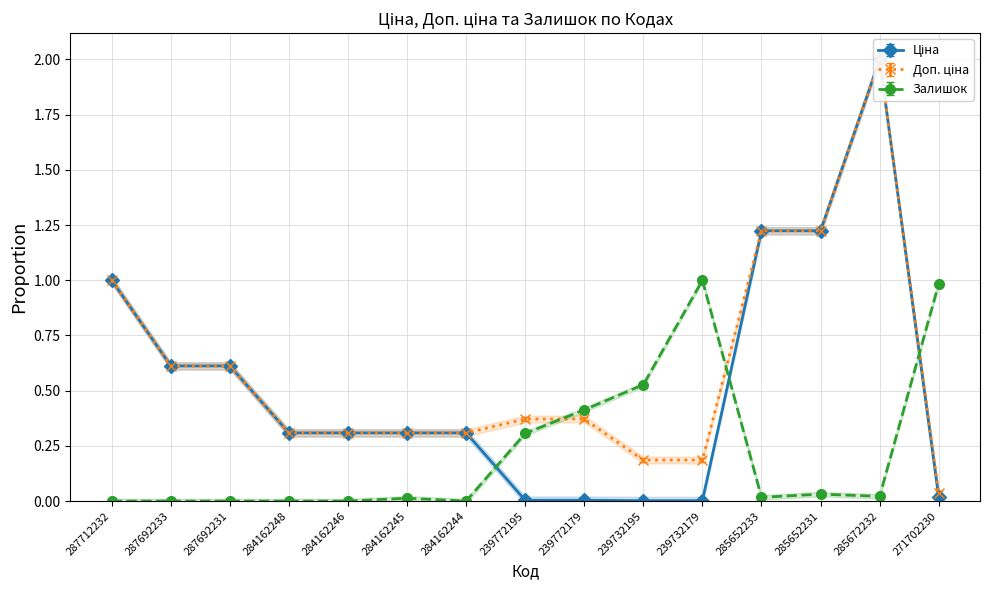

The value of Доп. ціна at 284162248 is 0.3. True or false?

True